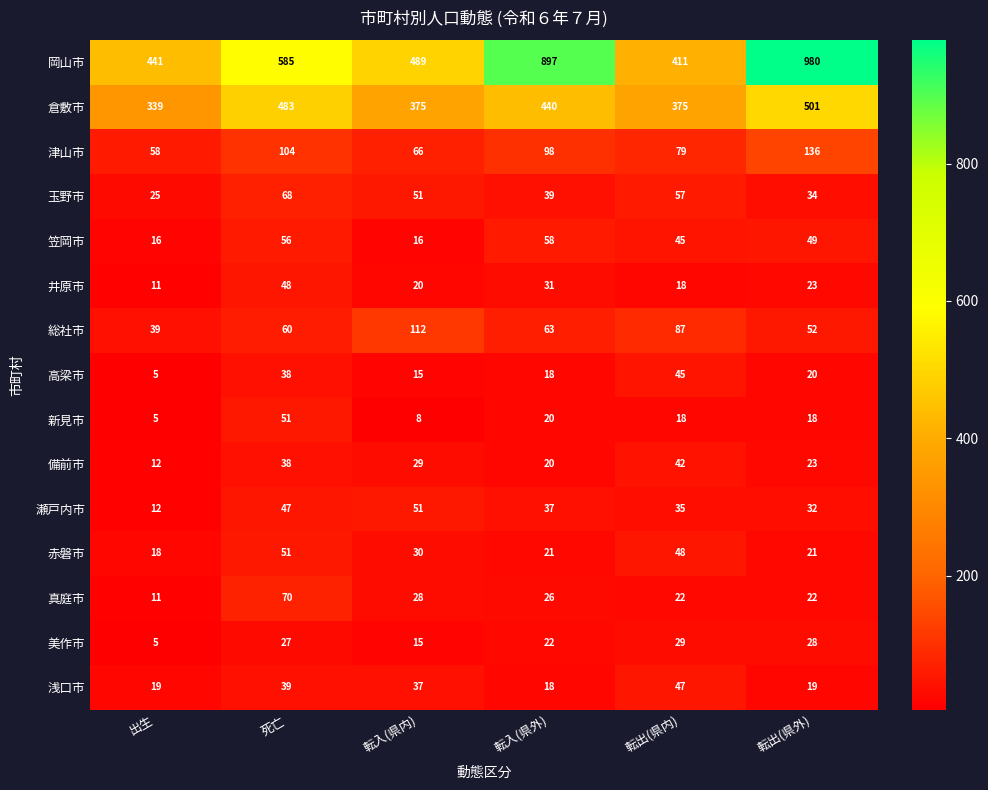

The 高梁市 series shows 15 at 転入(県内). True or false?

True